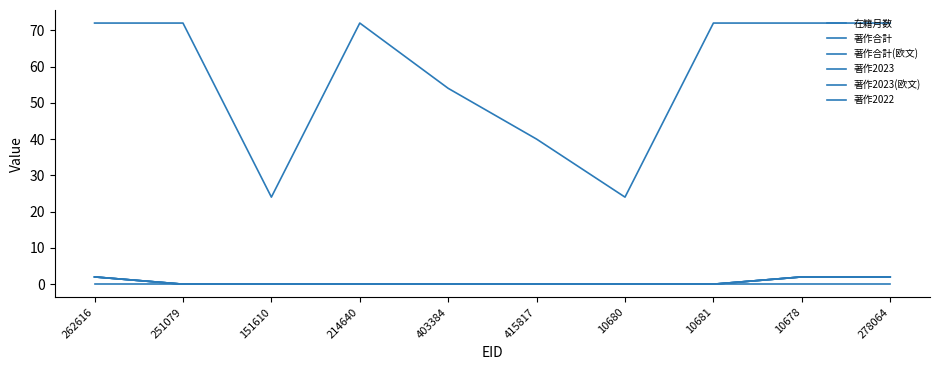

Does the chart display data point markers on the line(s)?

No